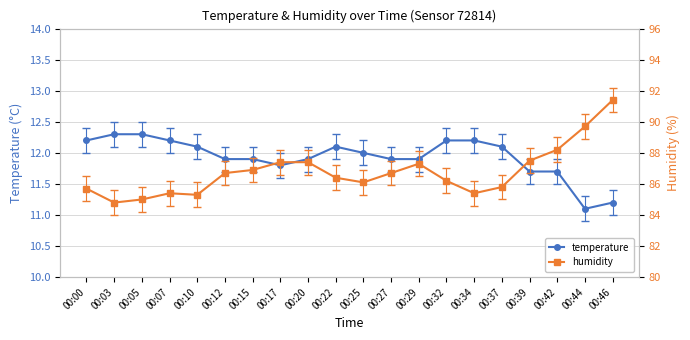

True or false: temperature has a value of 5.5 at 00:15.

False